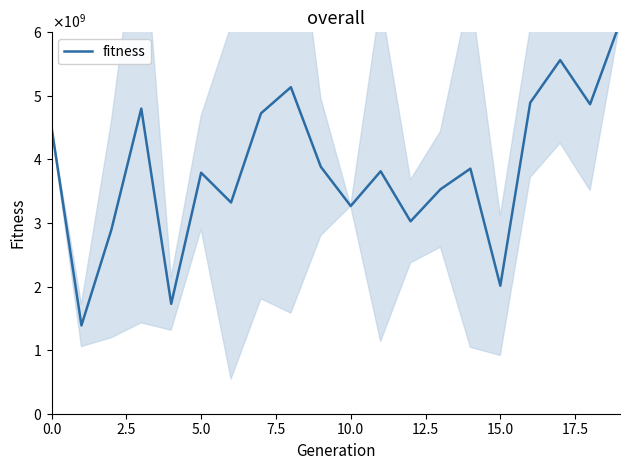

What is the value of the 10th point from the left?

3885046765.2